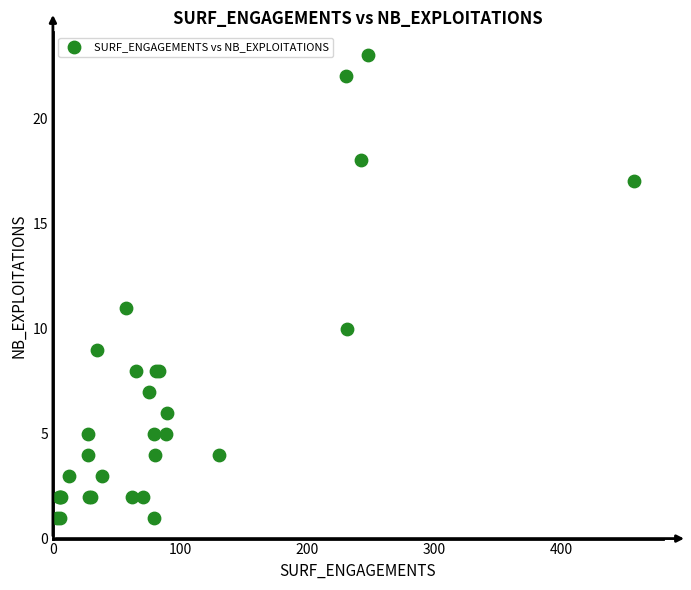

What Y value in the scatter plot is closest to 12?

11